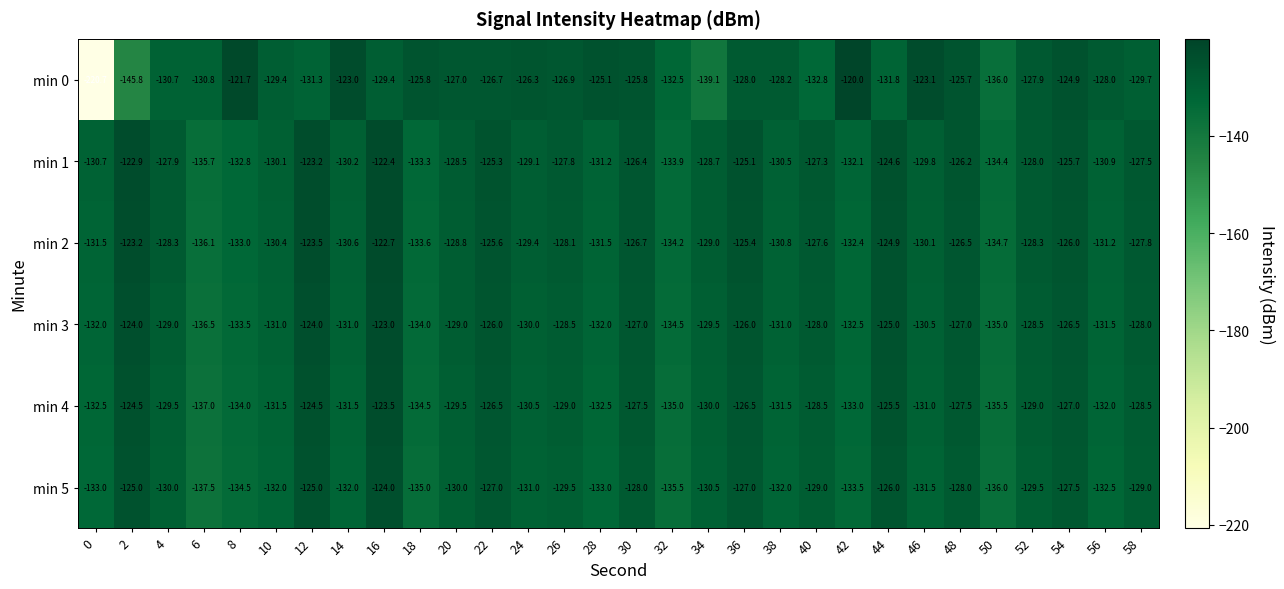

Is it true that min 3 equals -129.0 at 4?

True